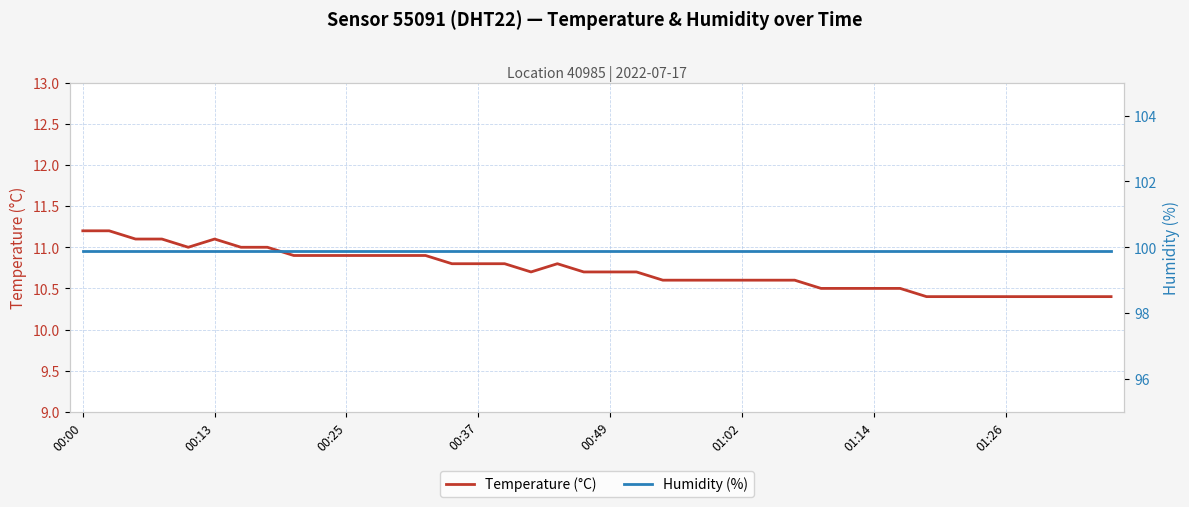

Which series has the largest range (max minus min)?

Temperature (°C)